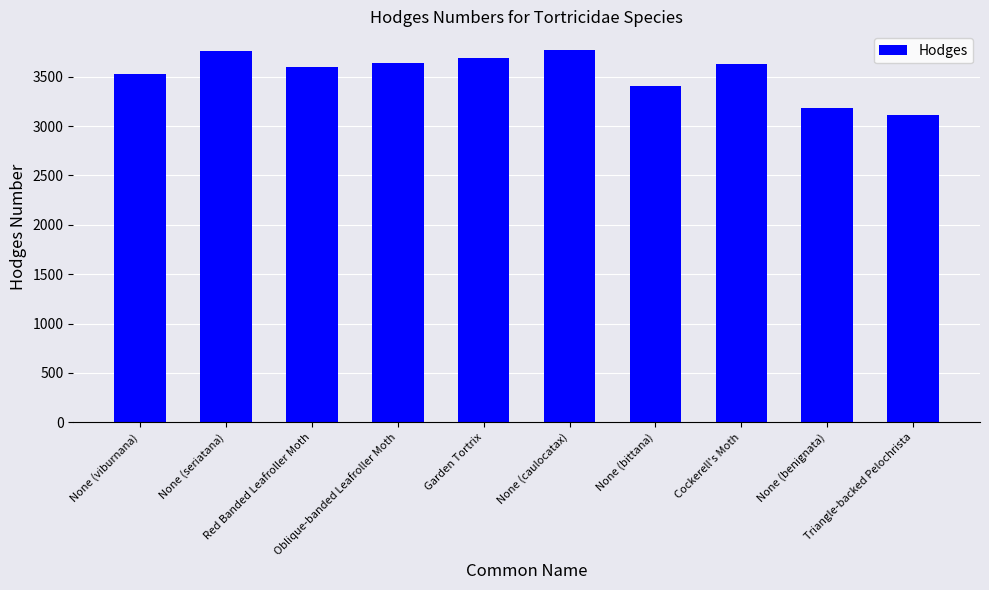

What is the difference between the second highest and second lowest values?

575.1